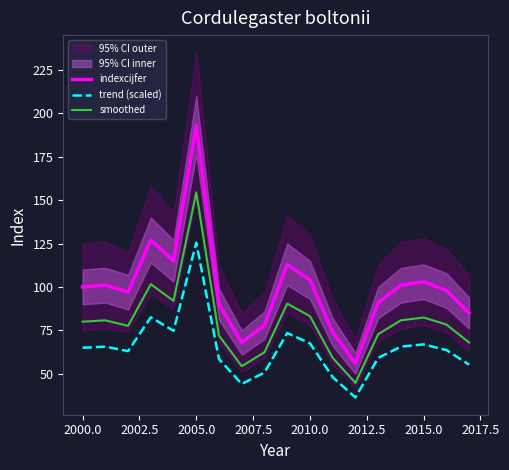

What is the difference between the maximum and minimum values in the trend (scaled) series?

89.1